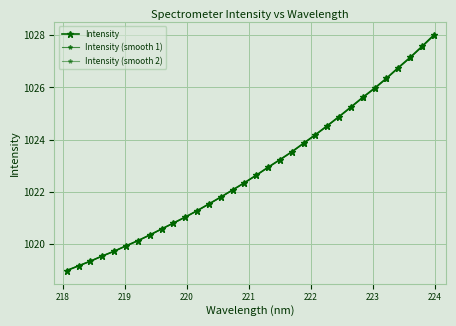

How many data points in Intensity are above 1022?

18